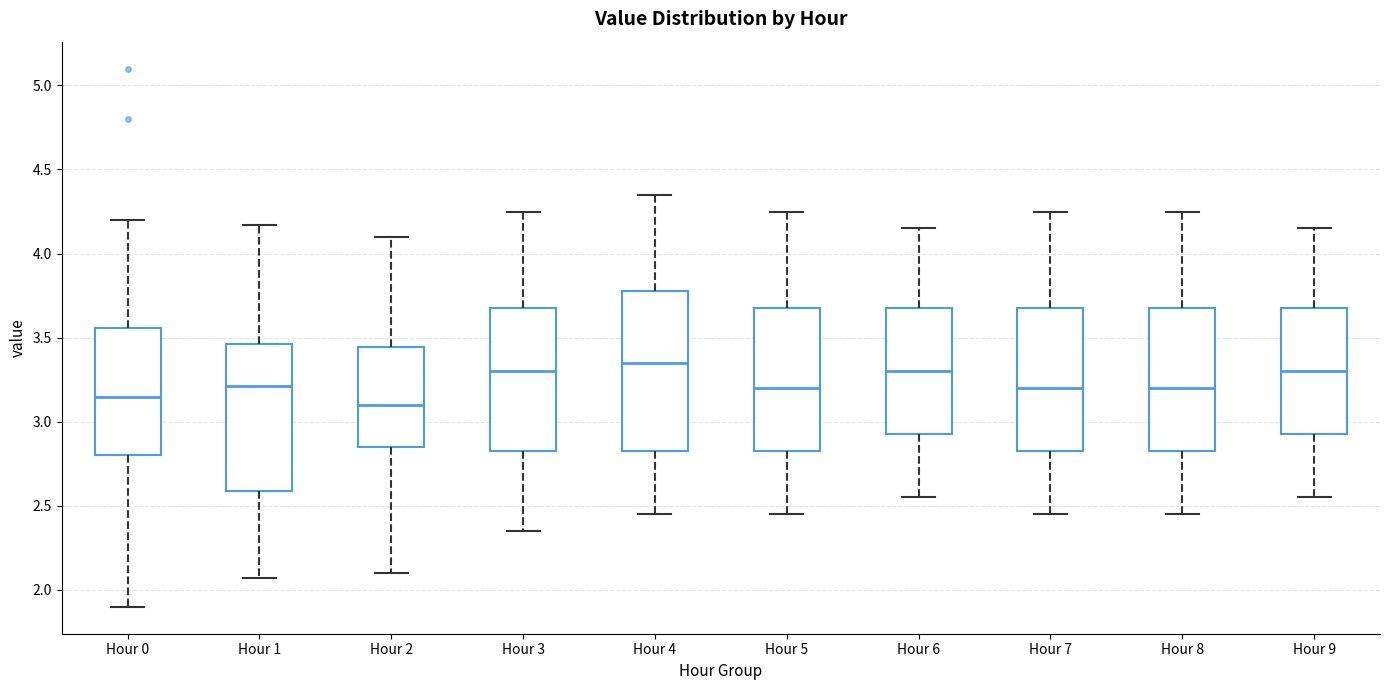

Reading left to right, read every box against the y-axis: the position of its median line, the range the box covers, and the ends of its whiskers. The values are not printed on the chart, so give them approximately, as read against the axis.

Hour 0: median 3.15, box 2.80 to 3.55, whiskers 1.90 to 4.20
Hour 1: median 3.20, box 2.60 to 3.45, whiskers 2.05 to 4.15
Hour 2: median 3.10, box 2.85 to 3.45, whiskers 2.10 to 4.10
Hour 3: median 3.30, box 2.85 to 3.70, whiskers 2.35 to 4.25
Hour 4: median 3.35, box 2.85 to 3.80, whiskers 2.45 to 4.35
Hour 5: median 3.20, box 2.85 to 3.70, whiskers 2.45 to 4.25
Hour 6: median 3.30, box 2.95 to 3.70, whiskers 2.55 to 4.15
Hour 7: median 3.20, box 2.85 to 3.70, whiskers 2.45 to 4.25
Hour 8: median 3.20, box 2.85 to 3.70, whiskers 2.45 to 4.25
Hour 9: median 3.30, box 2.95 to 3.70, whiskers 2.55 to 4.15